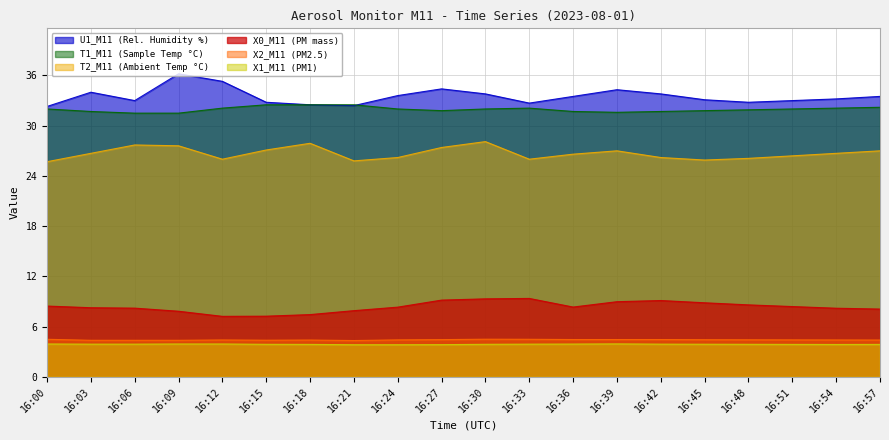

What is the minimum value shown in the chart?

3.8